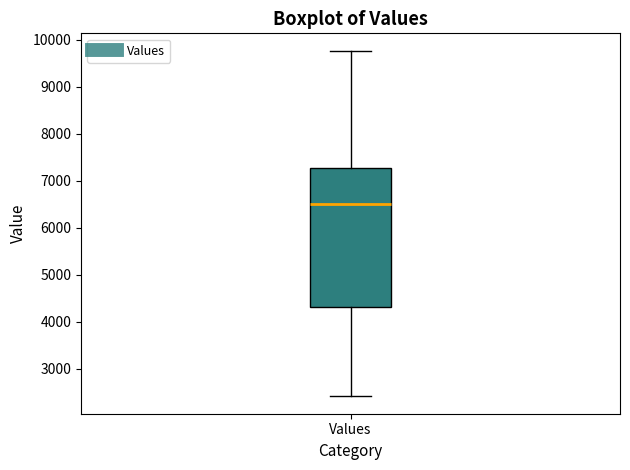

Read this box plot against the y-axis: the position of the median line, the range covered by the box, and the ends of both whiskers. The values are not printed on the chart, so give them approximately, as read against the axis.

median 6500, box 4300 to 7300, whiskers 2400 to 9800